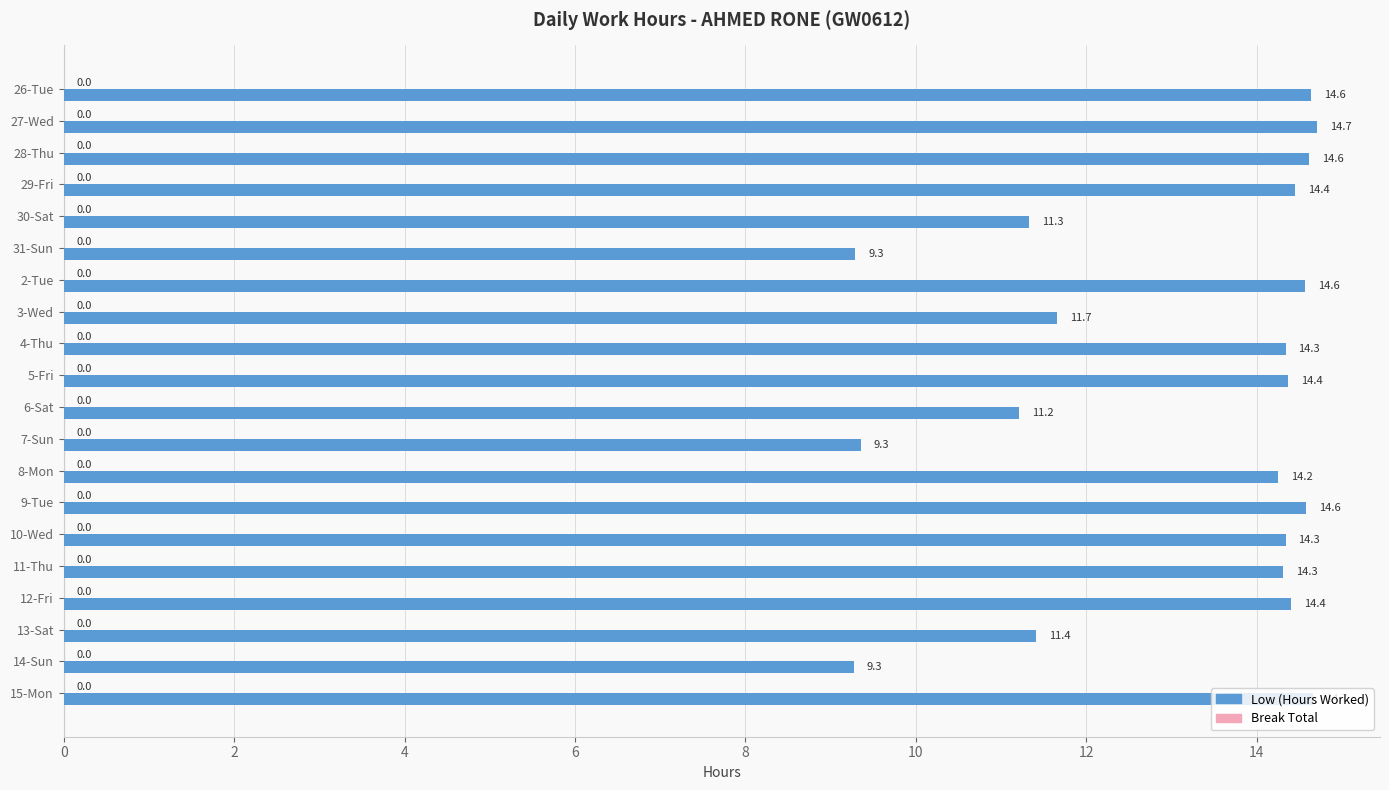

Are the bars horizontal?

Yes